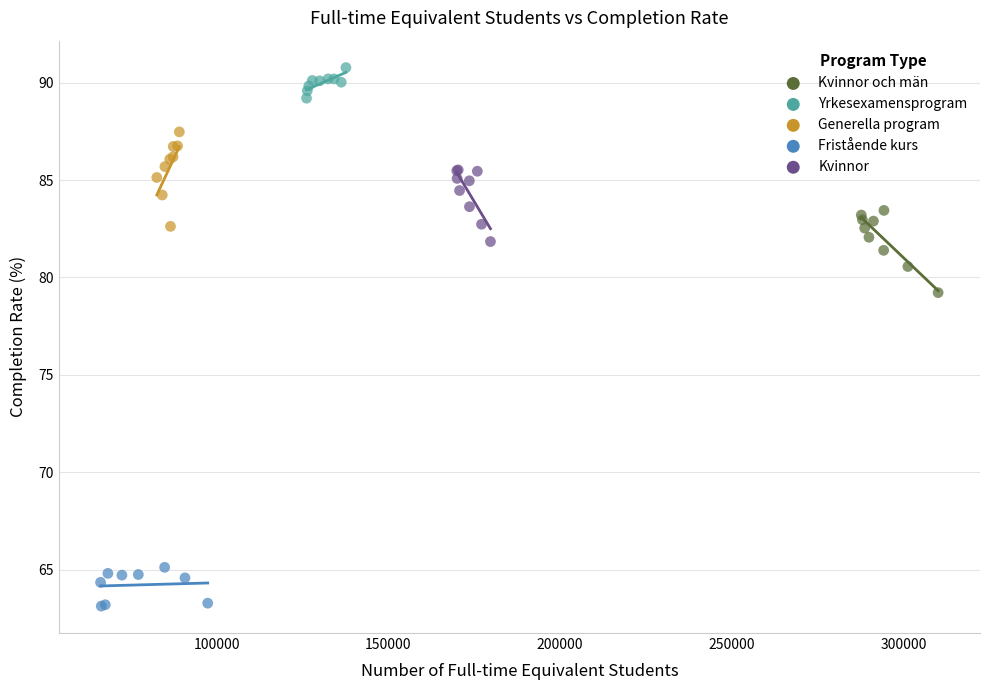

Which series contains the lowest Y value?

Fristående kurs